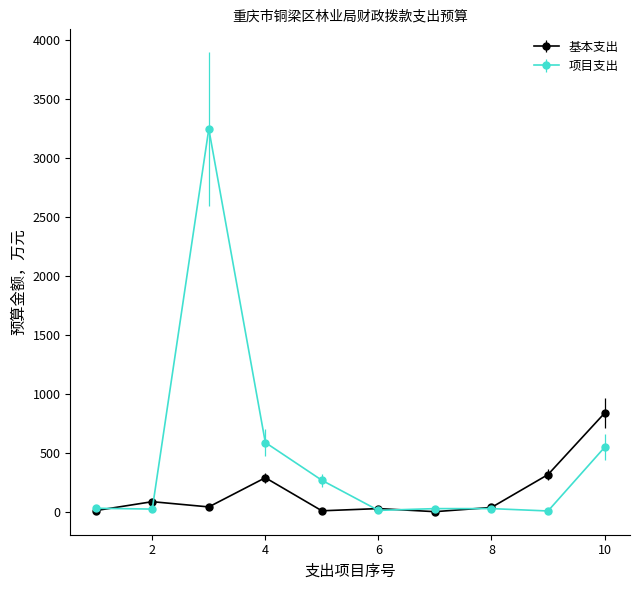

Which series has the widest spread of values?

项目支出